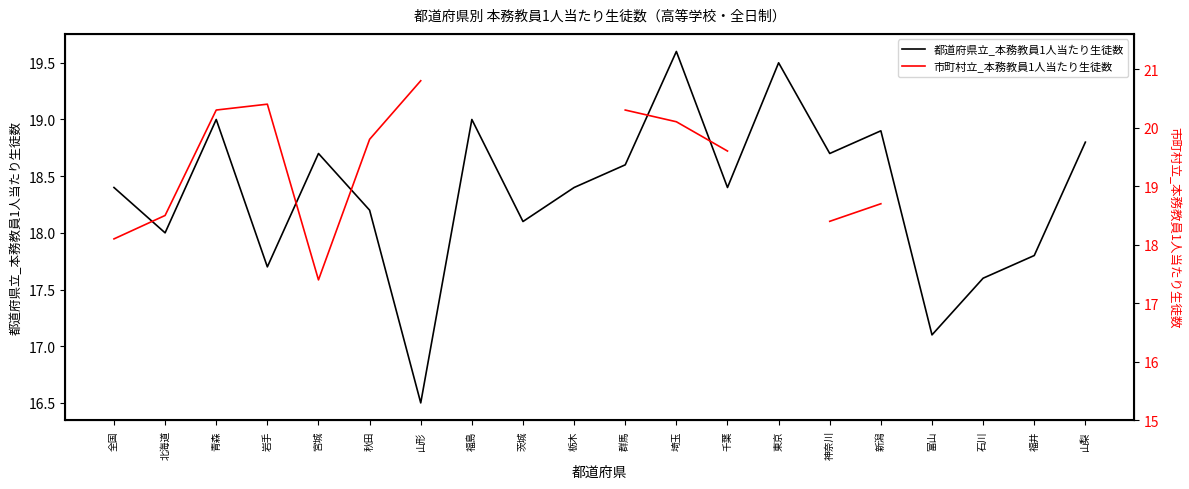

Where is the first local minimum for 市町村立_本務教員1人当たり生徒数?

宮城